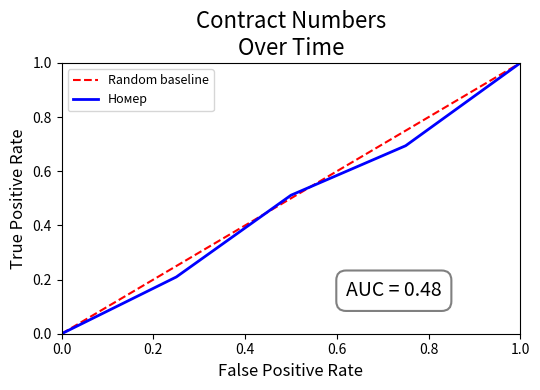

What is the sum of all values?

2.4